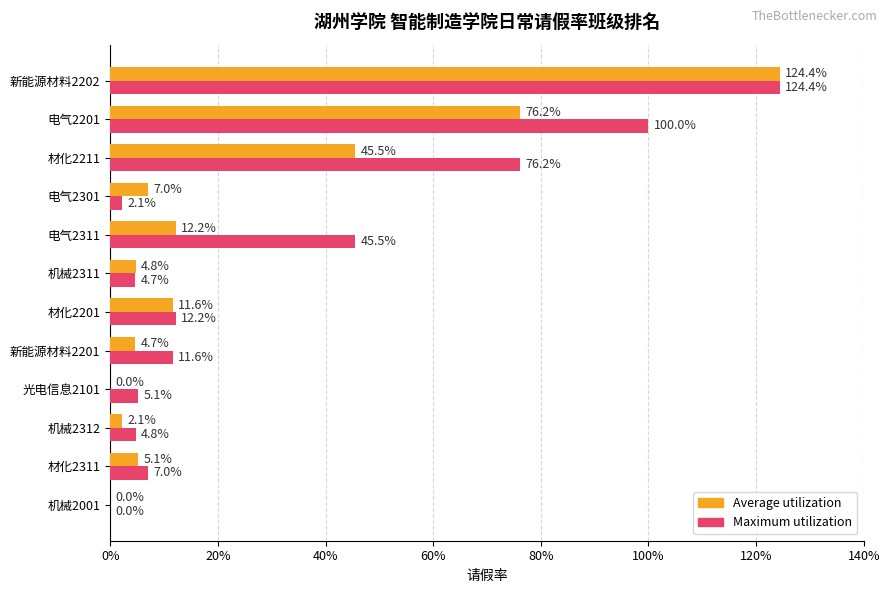

What position from the left is 光电信息2101?

4